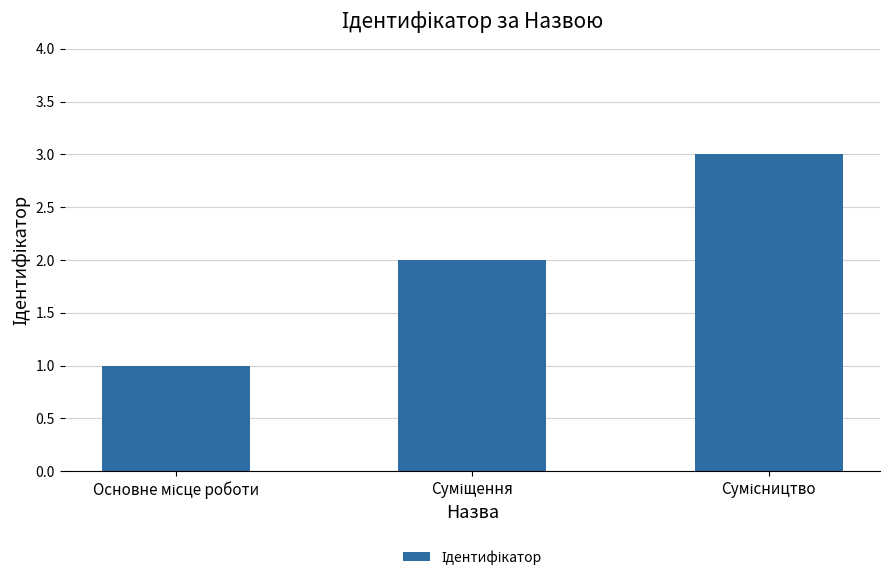

What is the maximum value shown in the chart?

3